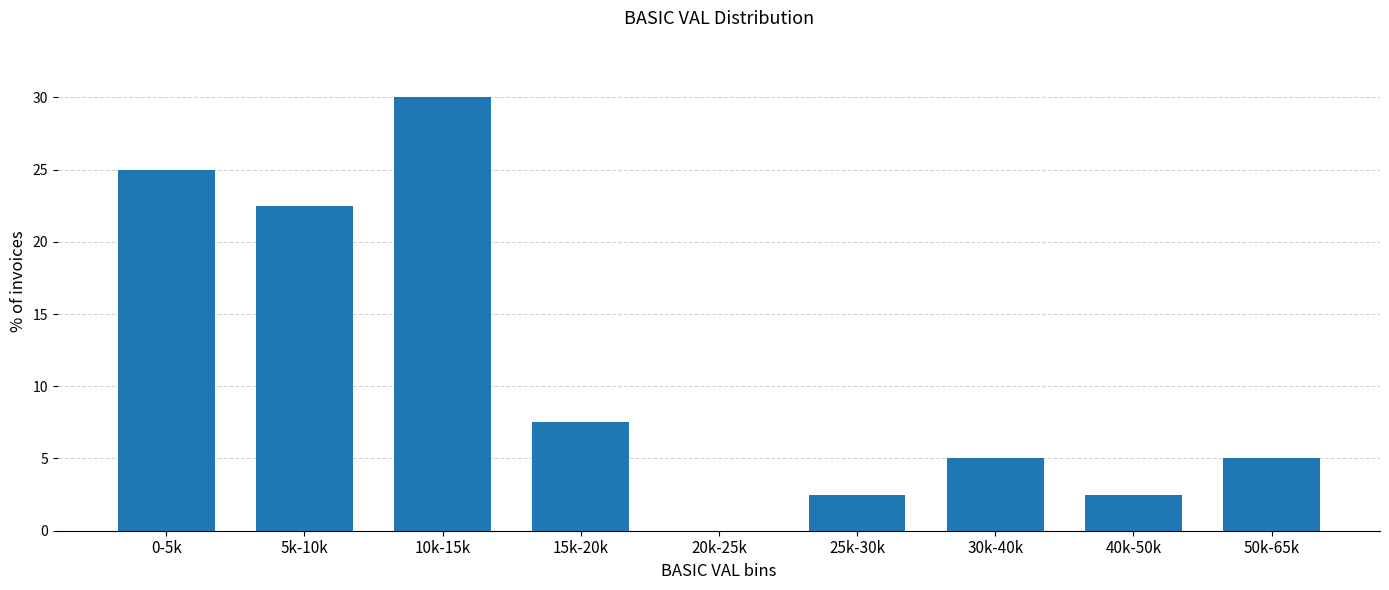

Reading left to right, what are all the values shown in this chart?

0-5k=25.0	5k-10k=22.5	10k-15k=30.0	15k-20k=7.5	20k-25k=0.0	25k-30k=2.5	30k-40k=5.0	40k-50k=2.5	50k-65k=5.0